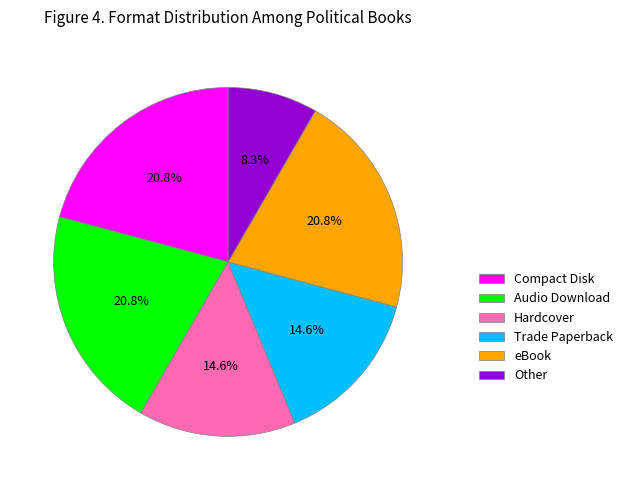

Is there any slice that represents more than half of the pie?

No